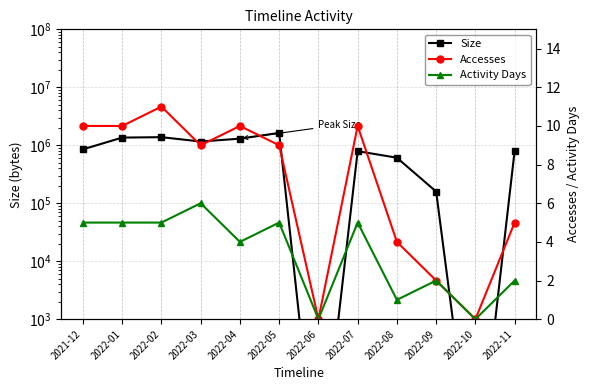

How many Activity Days values are between 2 and 5?

8